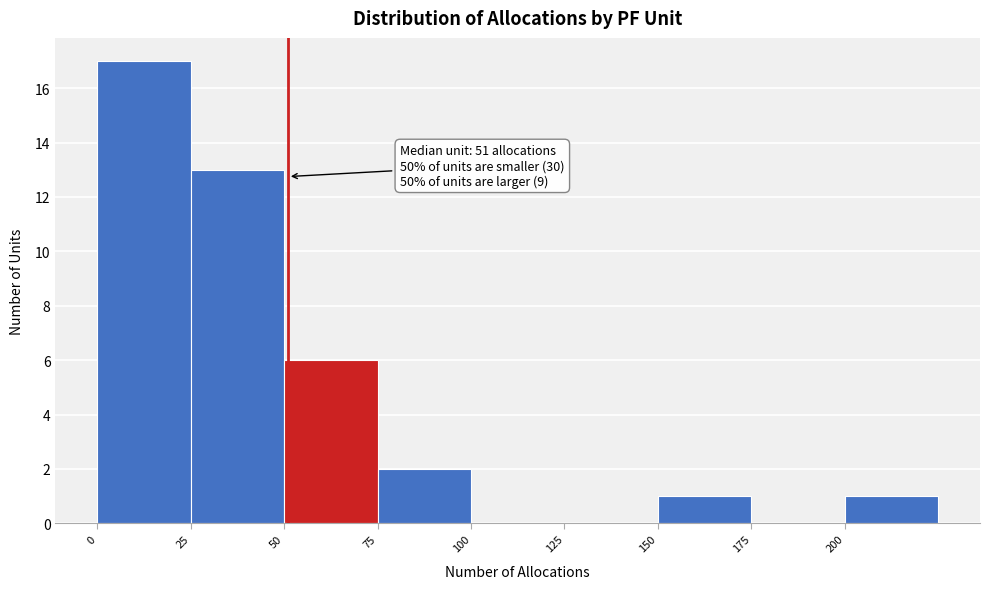

Over which range of the x-axis is the bar tallest?

0 to 25